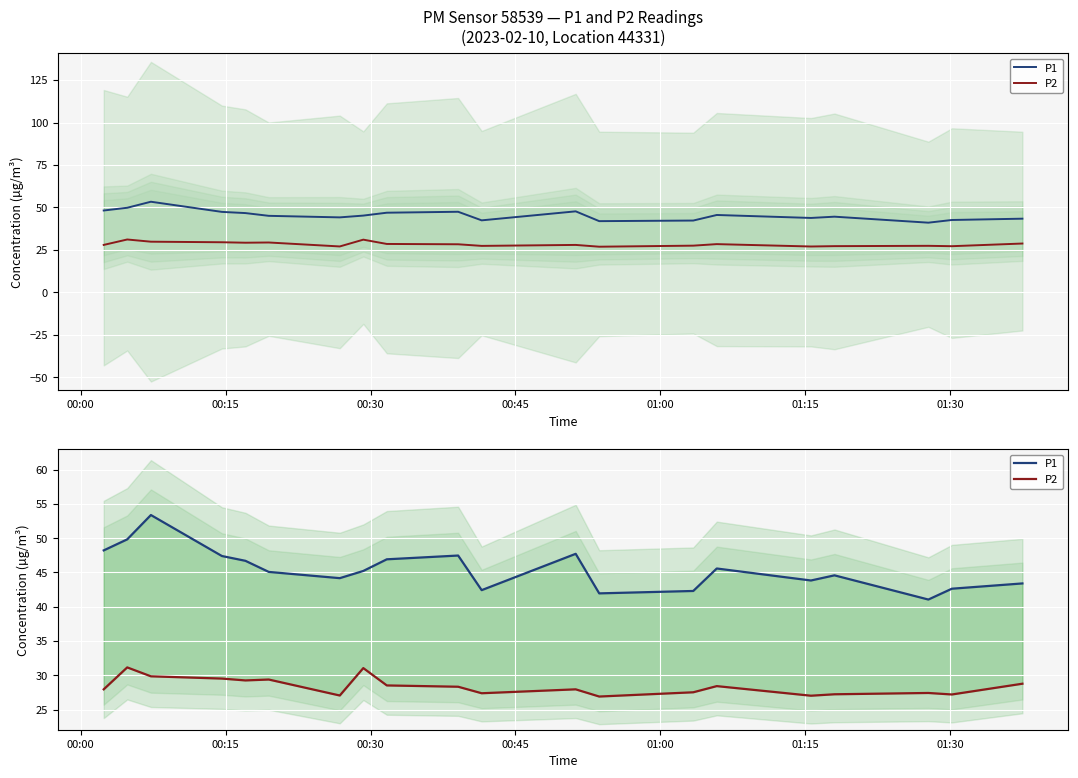

True or false: P2 and P1 cross at least once.

False